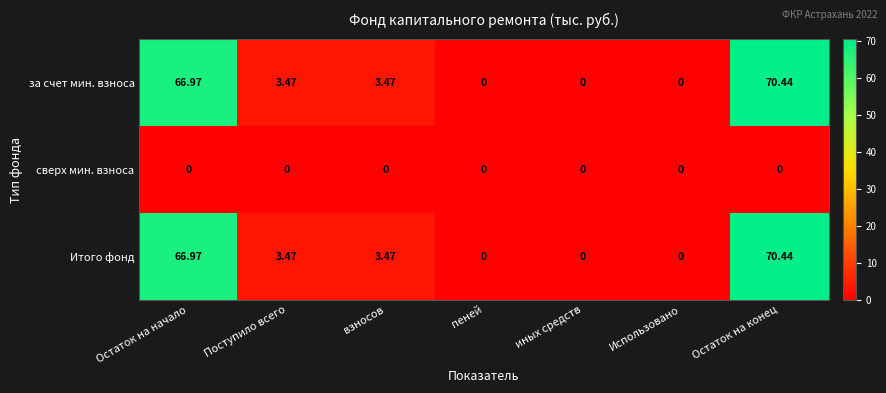

Where does the за счет мин. взноса series first go above 3?

Остаток на начало